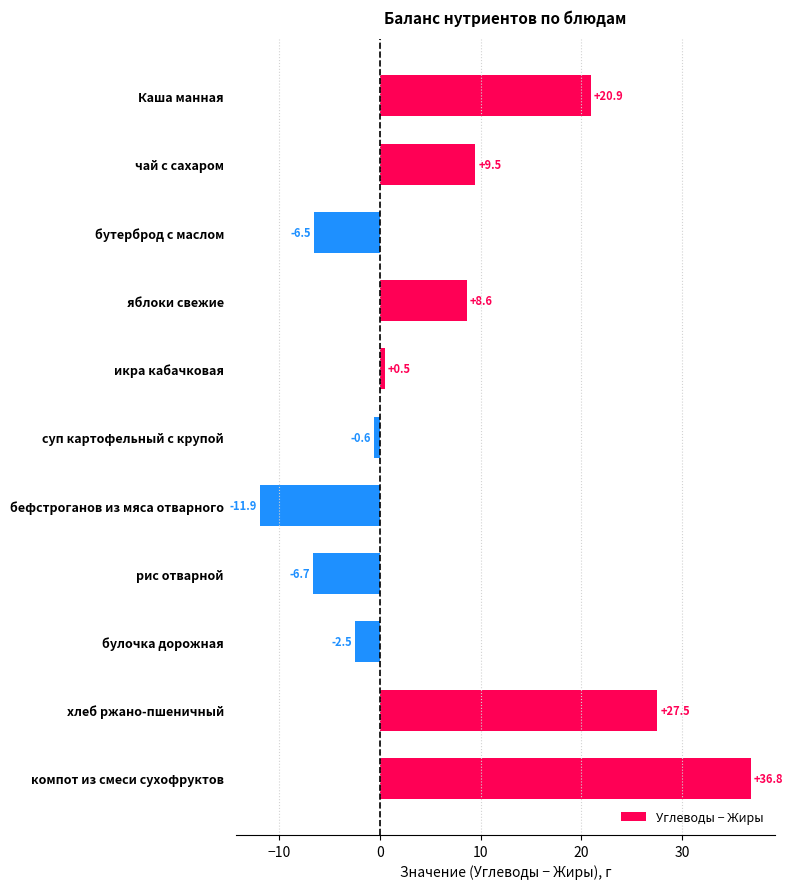

Which has a higher value, яблоки свежие or суп картофельный с крупой?

яблоки свежие